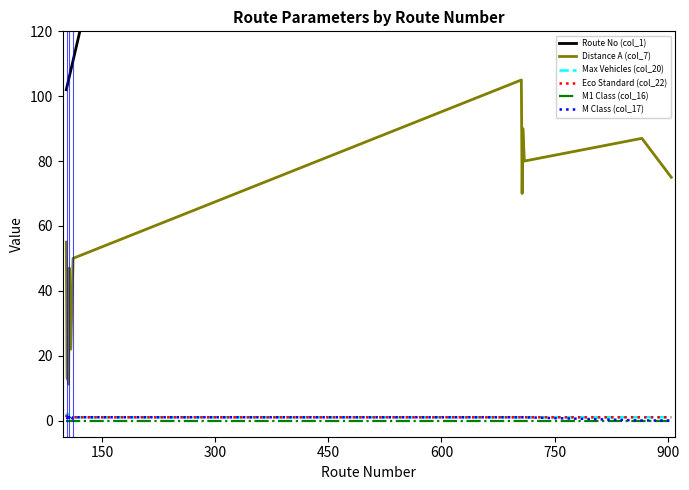

True or false: Route No (col_1) and Distance A (col_7) intersect in this chart.

False